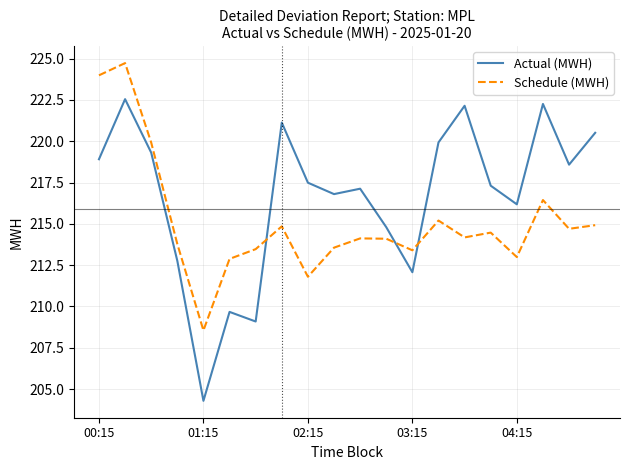

What is the minimum value for Actual (MWH)?

204.3